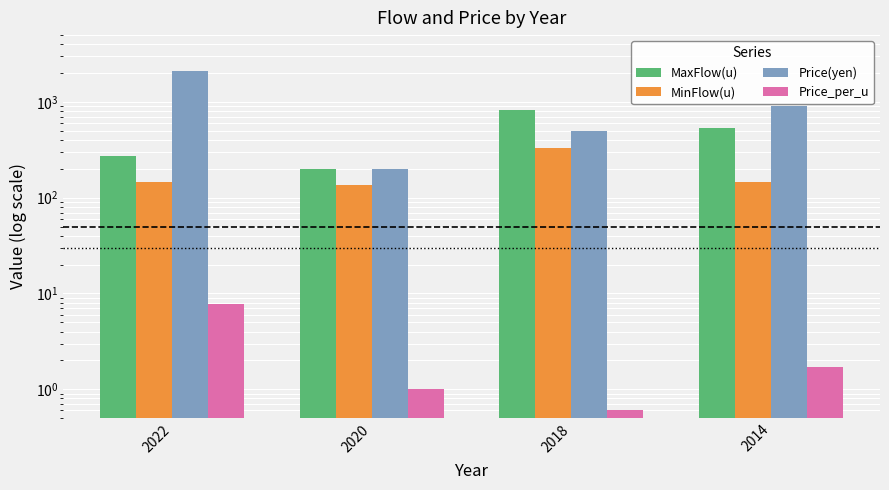

What are all the series names shown in the legend?

MaxFlow(u), MinFlow(u), Price(yen), Price_per_u